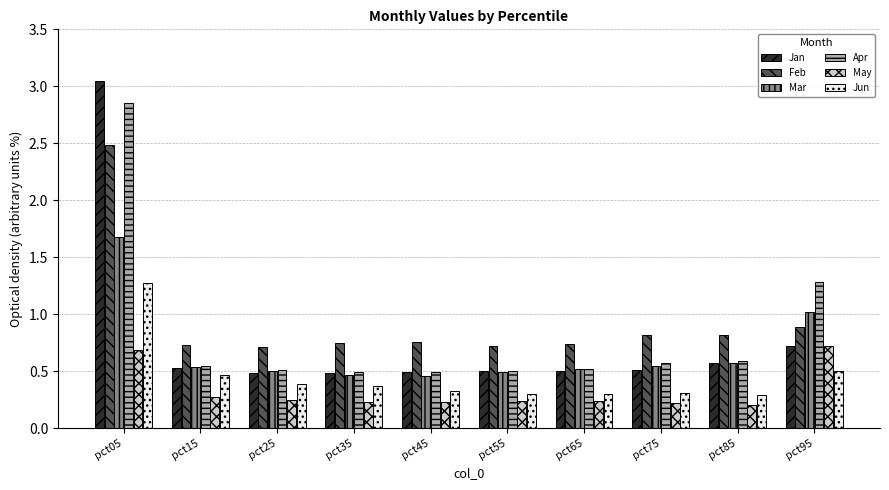

What is the total value across all series at pct65?

2.8